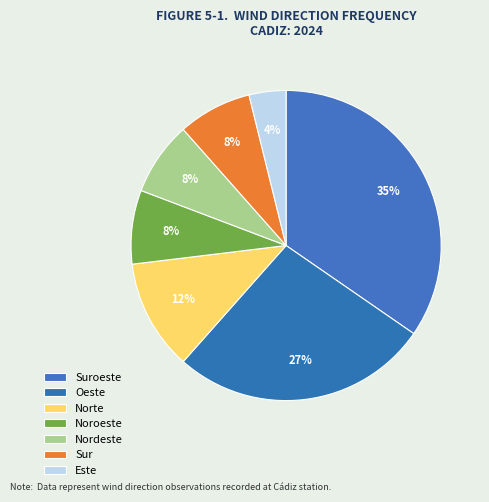

How many segments does this pie chart have?

7